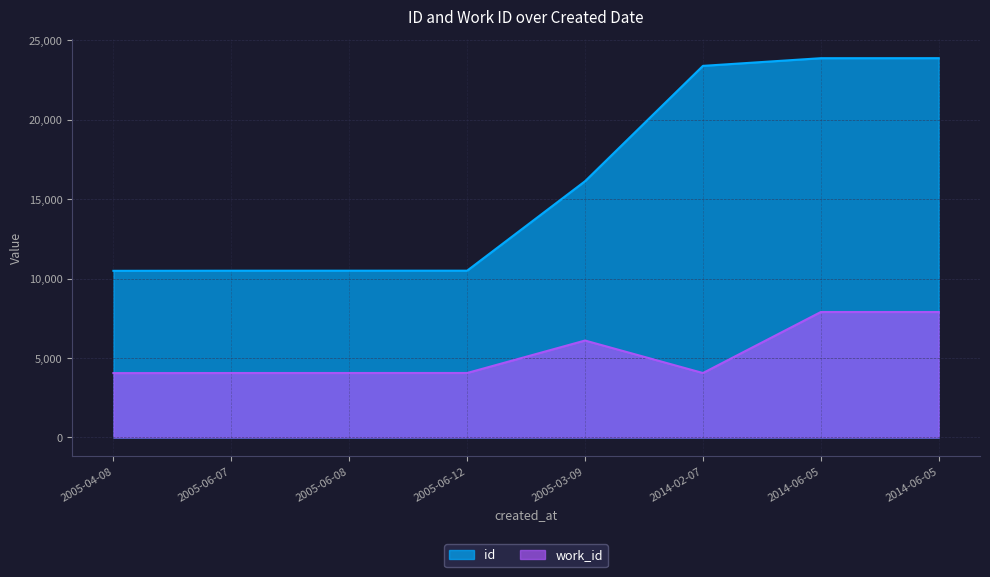

What is the difference between the maximum and second lowest values in the id series?

13382